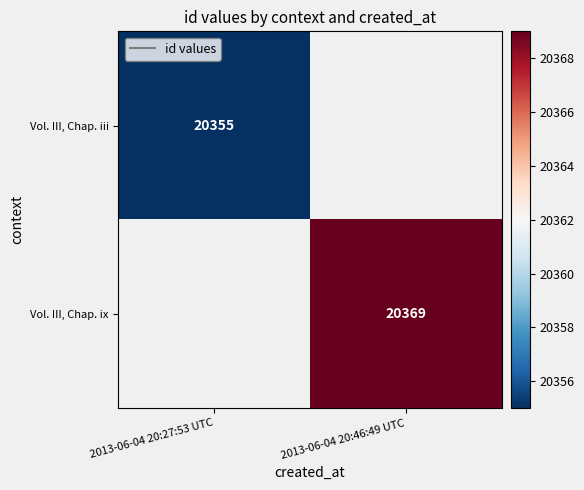

The Vol. III, Chap. ix series shows 8702 at 2013-06-04 20:46:49 UTC. True or false?

False